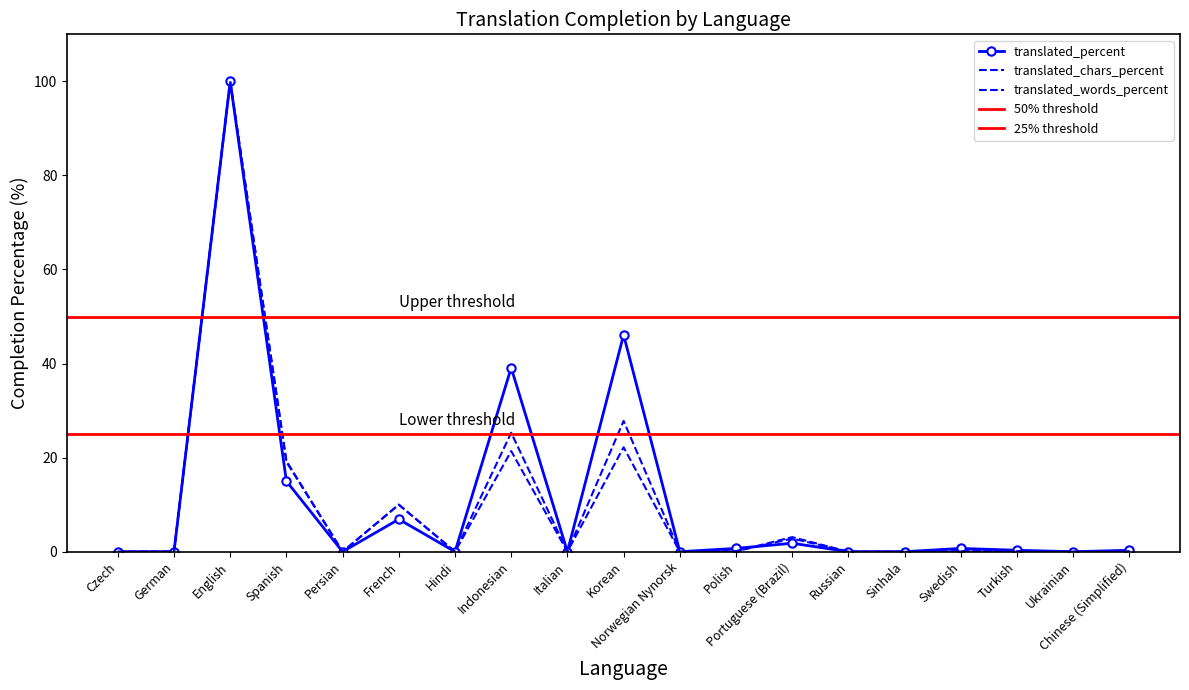

What is the sum of all translated_words_percent values?

176.4